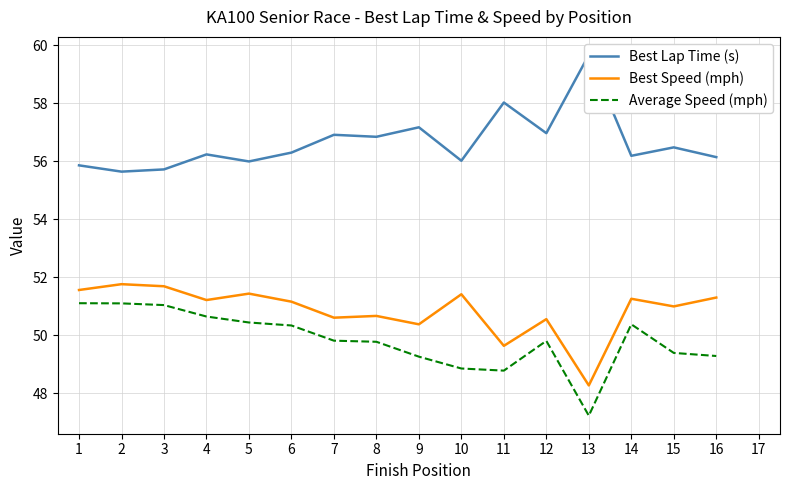

Rank the categories by Average Speed (mph) value from lowest to highest.

13, 11, 10, 9, 16, 15, 8, 12, 7, 6, 14, 5, 4, 3, 2, 1, 17